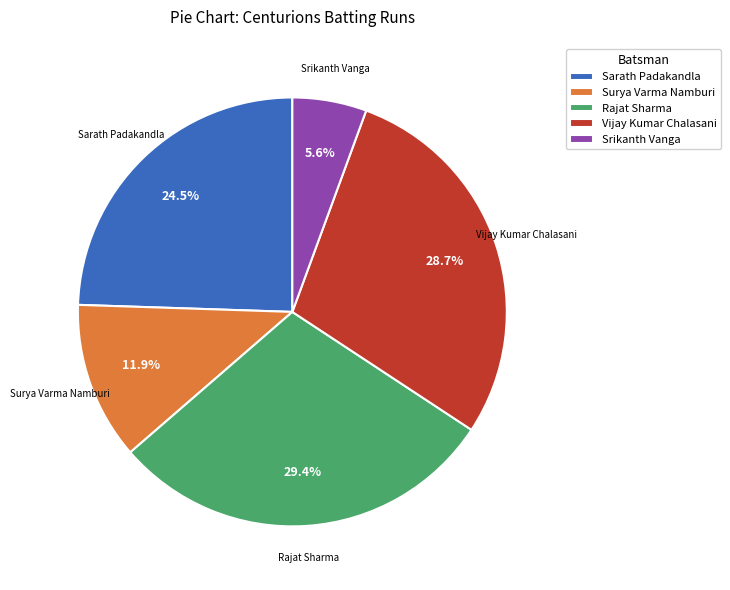

What percentage is NOT represented by Sarath Padakandla?

75.5%